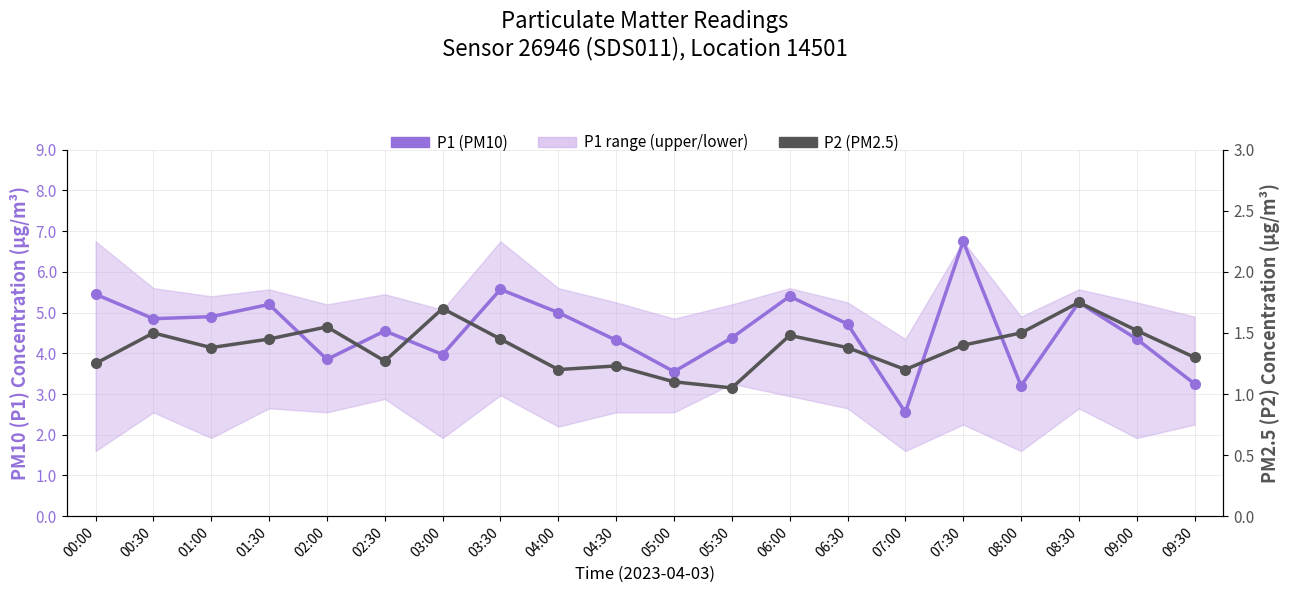

True or false: P1 (PM10) and P2 (PM2.5) cross at least once.

False